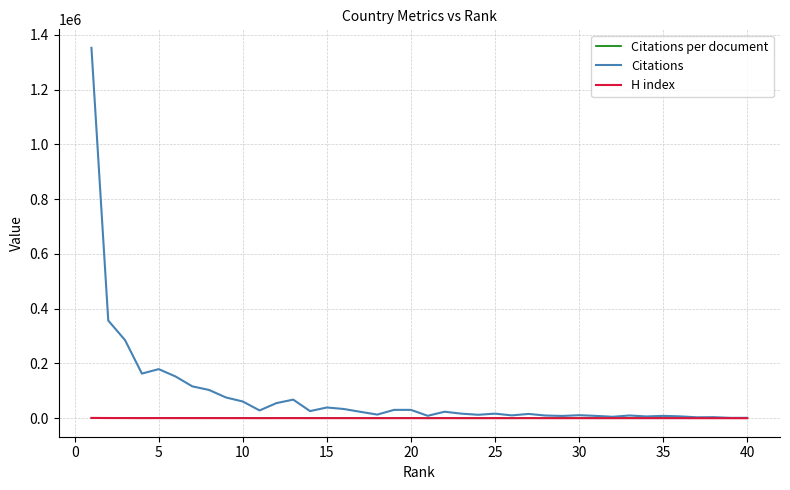

Which series has the largest total across all categories?

Citations